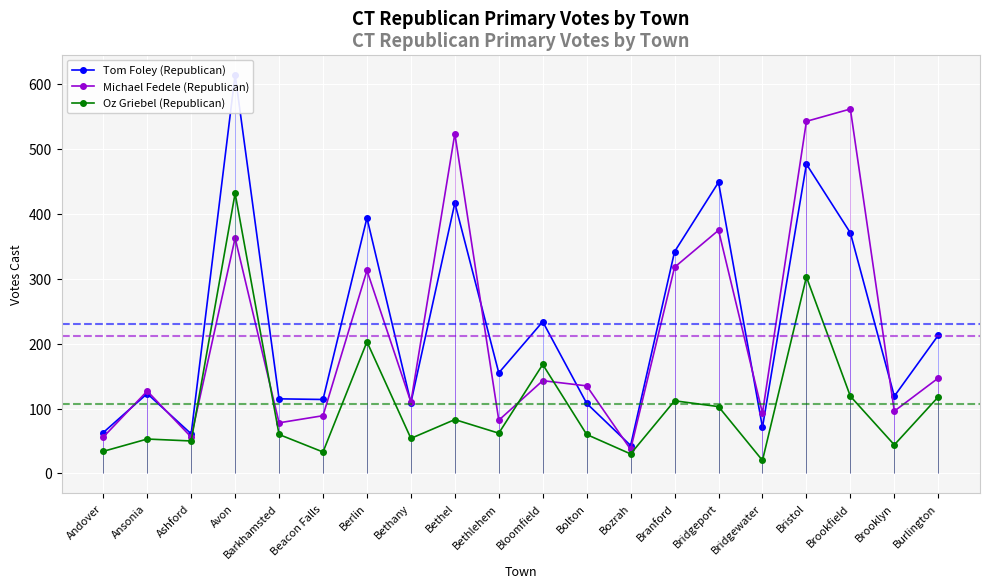

What is the minimum value for Oz Griebel (Republican)?

20